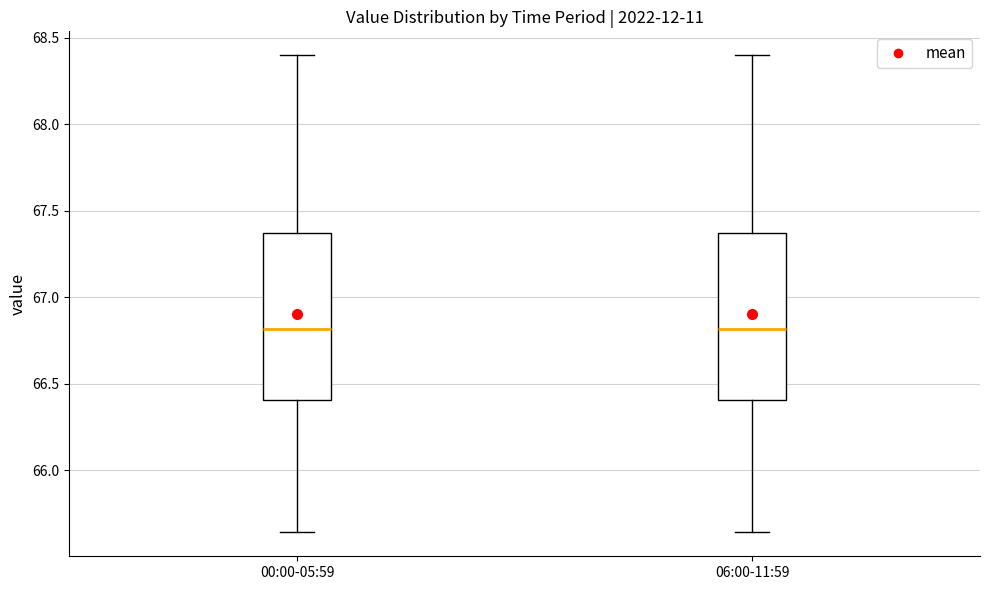

Where does the median line of the box for 00:00-05:59 sit on the y-axis? The values are not printed on the chart, so give them approximately, as read against the axis.

66.80